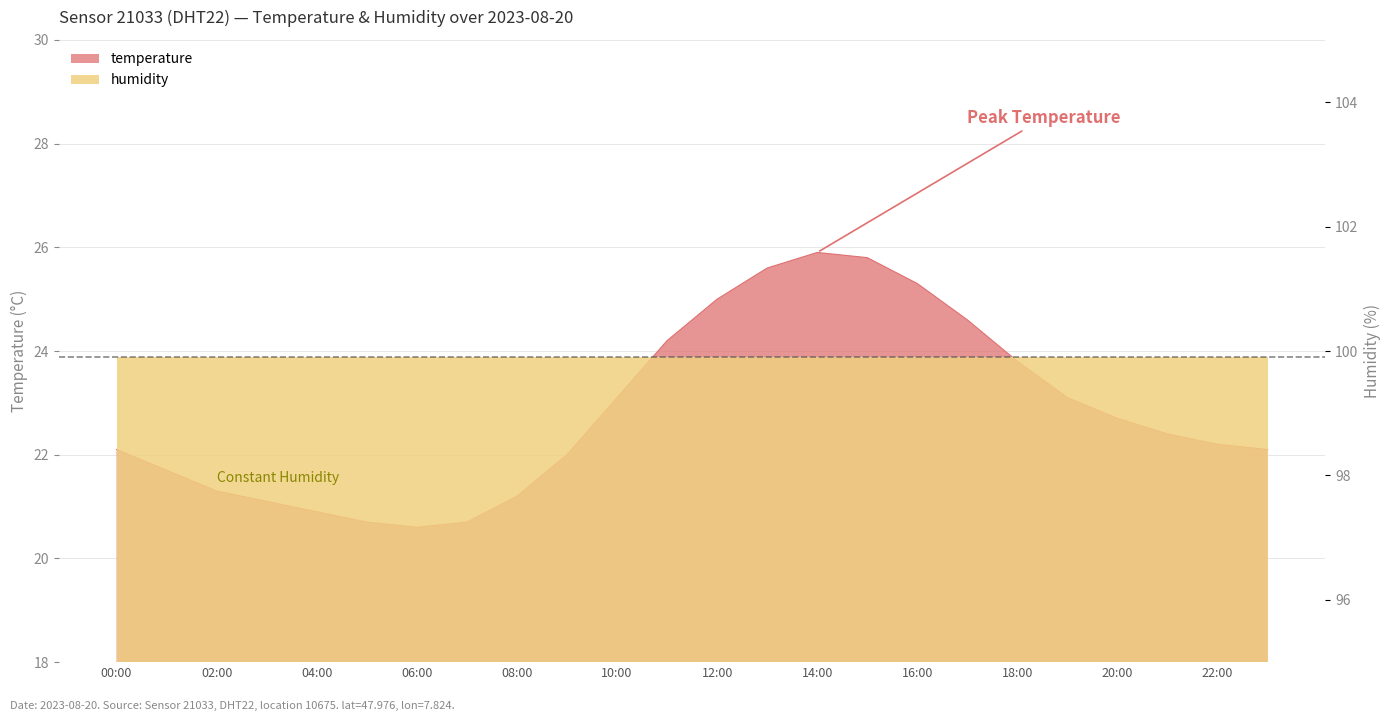

At which category does the data reach its first local peak?

14:00